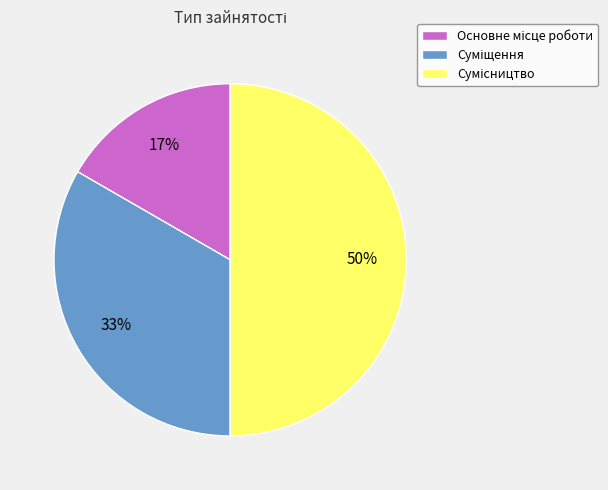

How many slices are in this pie chart?

3